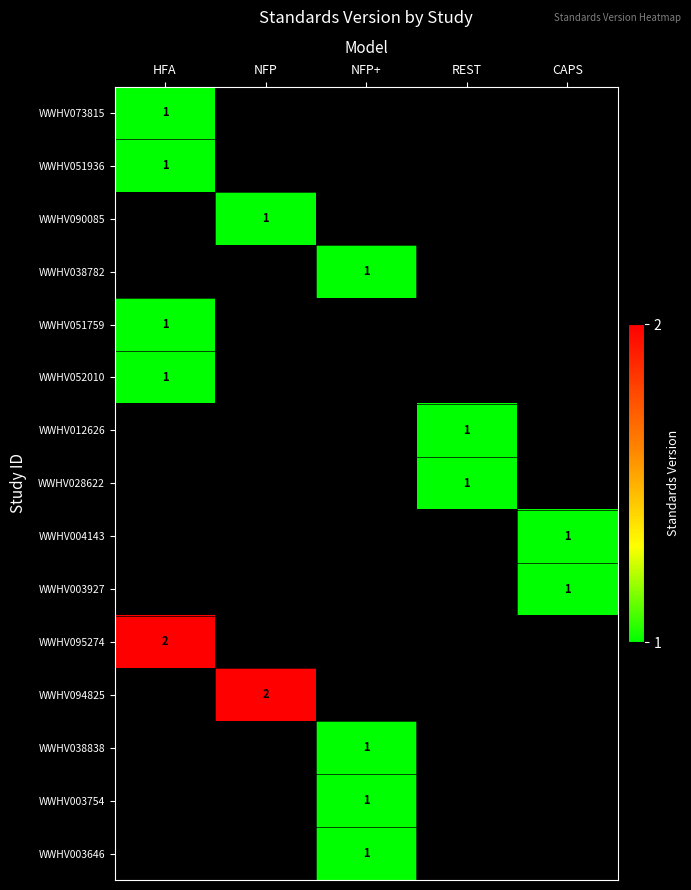

True or false: WWHV038782 has a value of 2 at NFP+.

False